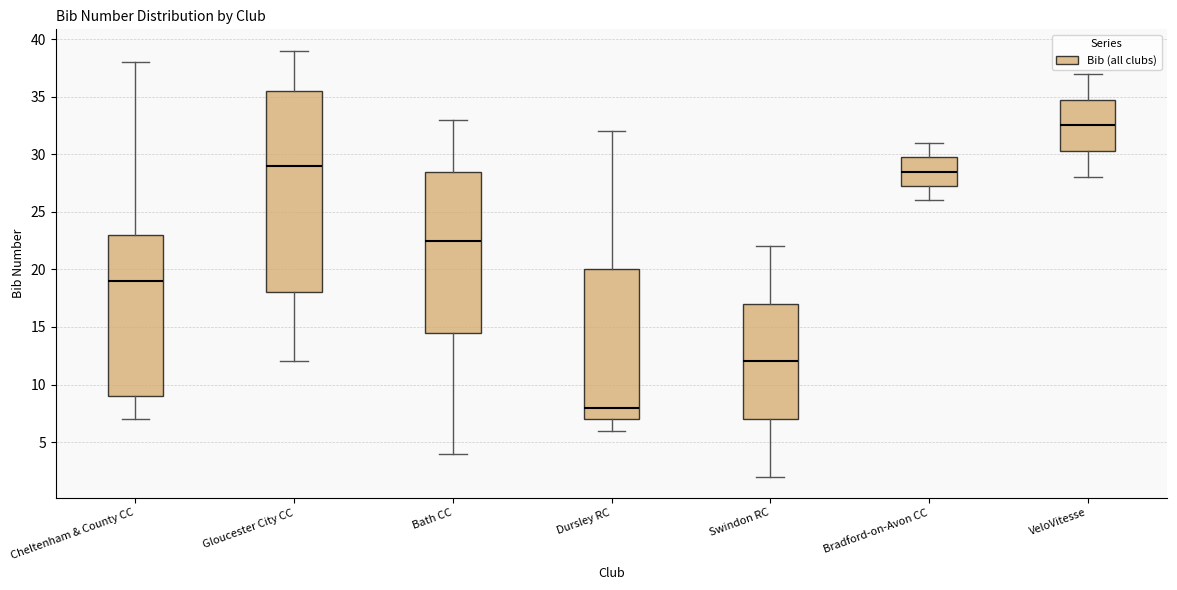

Reading left to right, read every box against the y-axis: the position of its median line, the range the box covers, and the ends of its whiskers. The values are not printed on the chart, so give them approximately, as read against the axis.

Cheltenham & County CC: median 19.0, box 9.0 to 23.0, whiskers 7.0 to 38.0
Gloucester City CC: median 29.0, box 18.0 to 35.5, whiskers 12.0 to 39.0
Bath CC: median 22.5, box 14.5 to 28.5, whiskers 4.0 to 33.0
Dursley RC: median 8.0, box 7.0 to 20.0, whiskers 6.0 to 32.0
Swindon RC: median 12.0, box 7.0 to 17.0, whiskers 2.0 to 22.0
Bradford-on-Avon CC: median 28.5, box 27.5 to 30.0, whiskers 26.0 to 31.0
VeloVitesse: median 32.5, box 30.5 to 35.0, whiskers 28.0 to 37.0